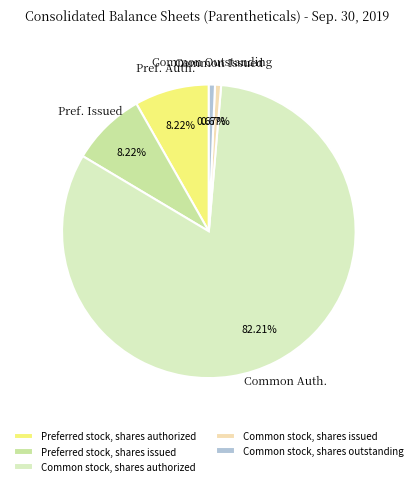

To the nearest percent, what percentage of the pie is Common stock, shares issued?

1%